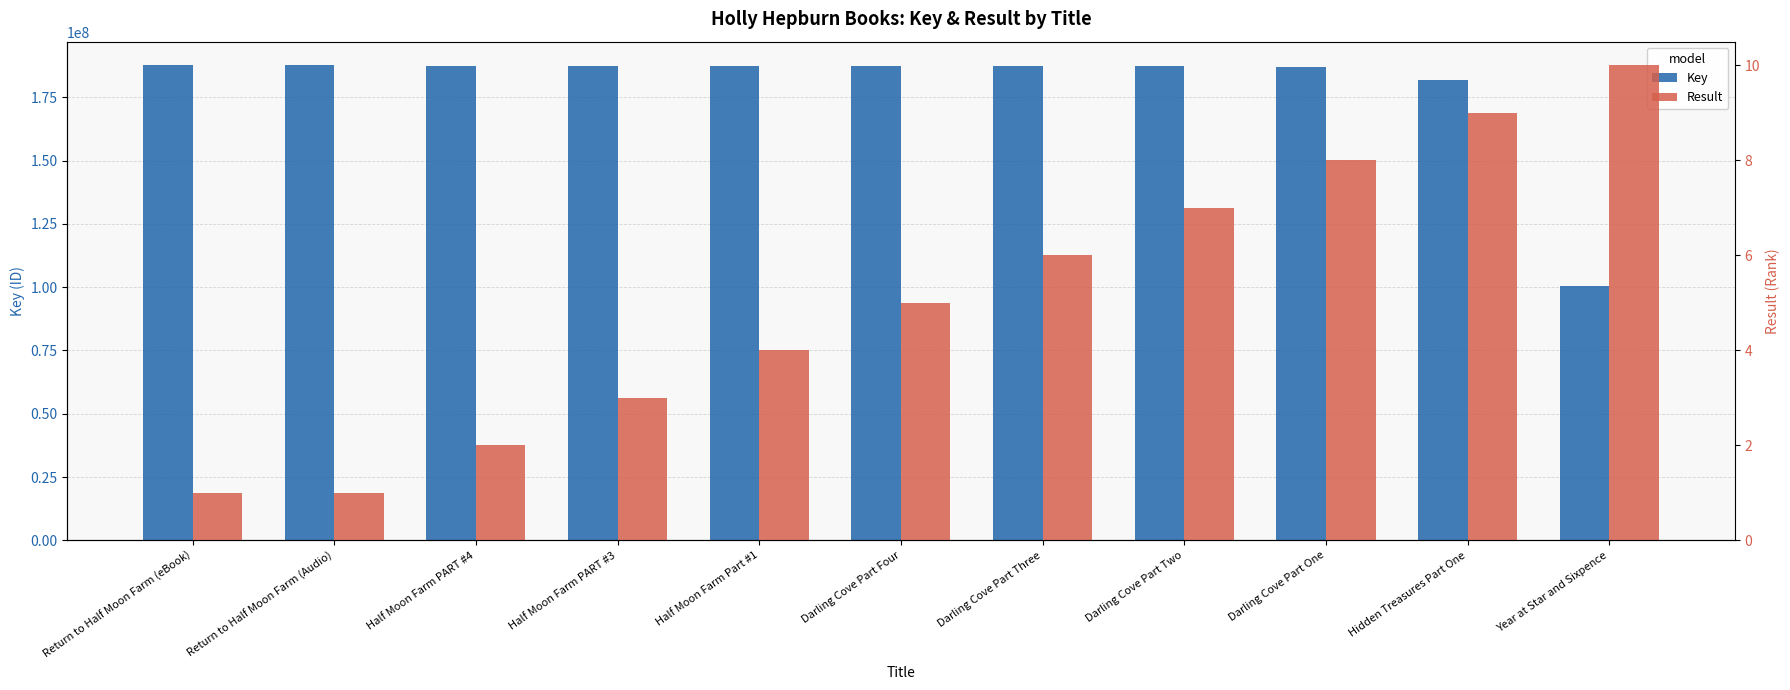

True or false: Key has a value of 187055516 at Darling Cove Part One.

True